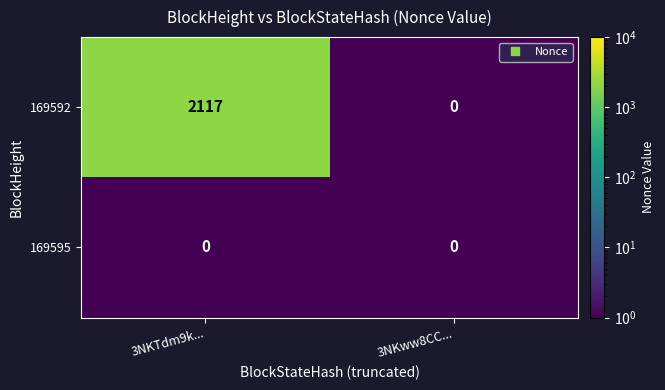

What is the greatest value displayed?

2117